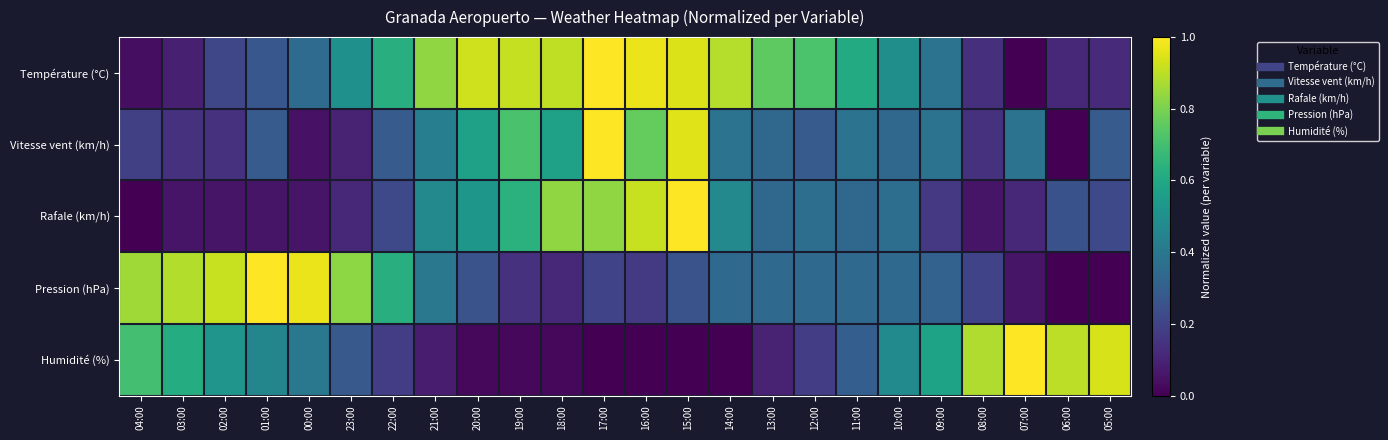

How many categories are shown in the chart?

24